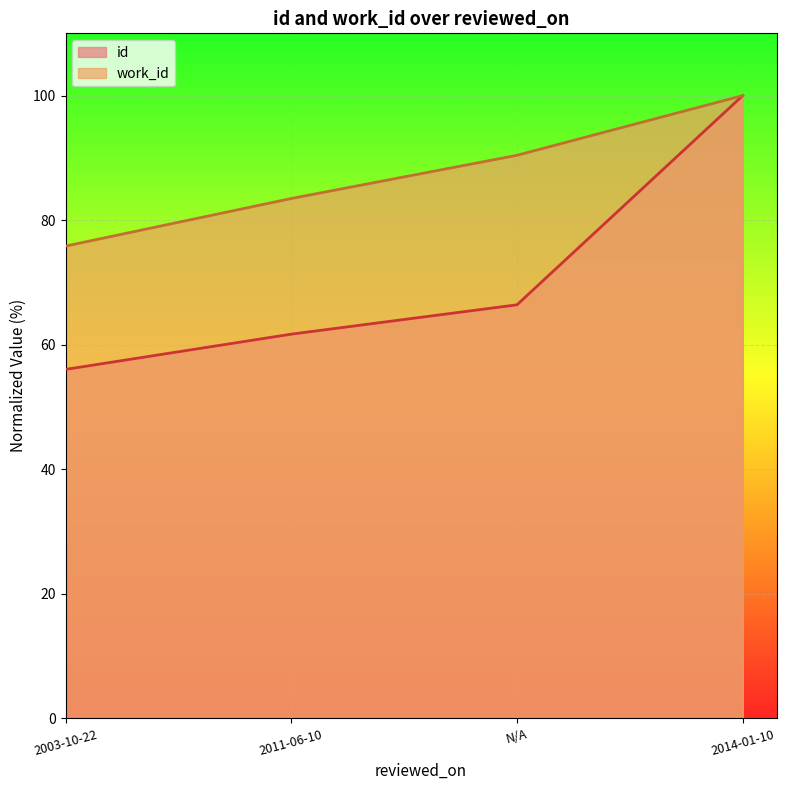

Rank the series at N/A from highest to lowest value.

work_id, id